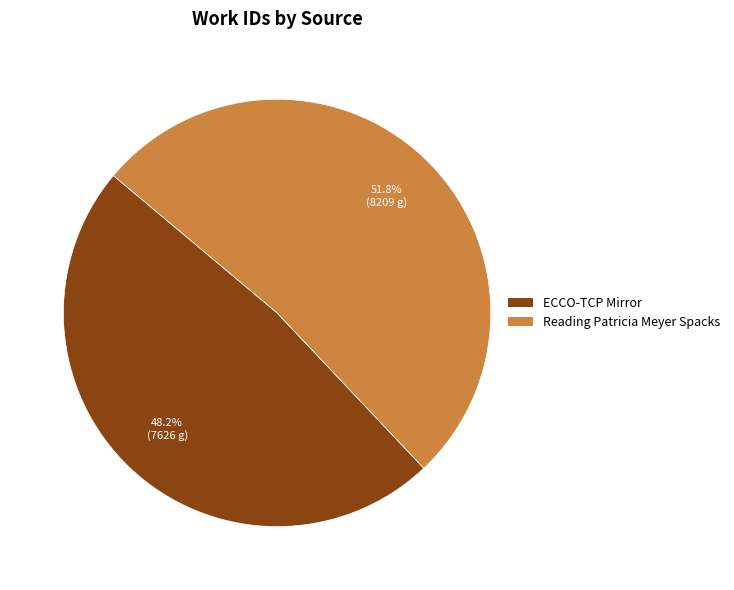

Approximately how many times larger is the value at Reading Patricia Meyer Spacks compared to ECCO-TCP Mirror?

1.1